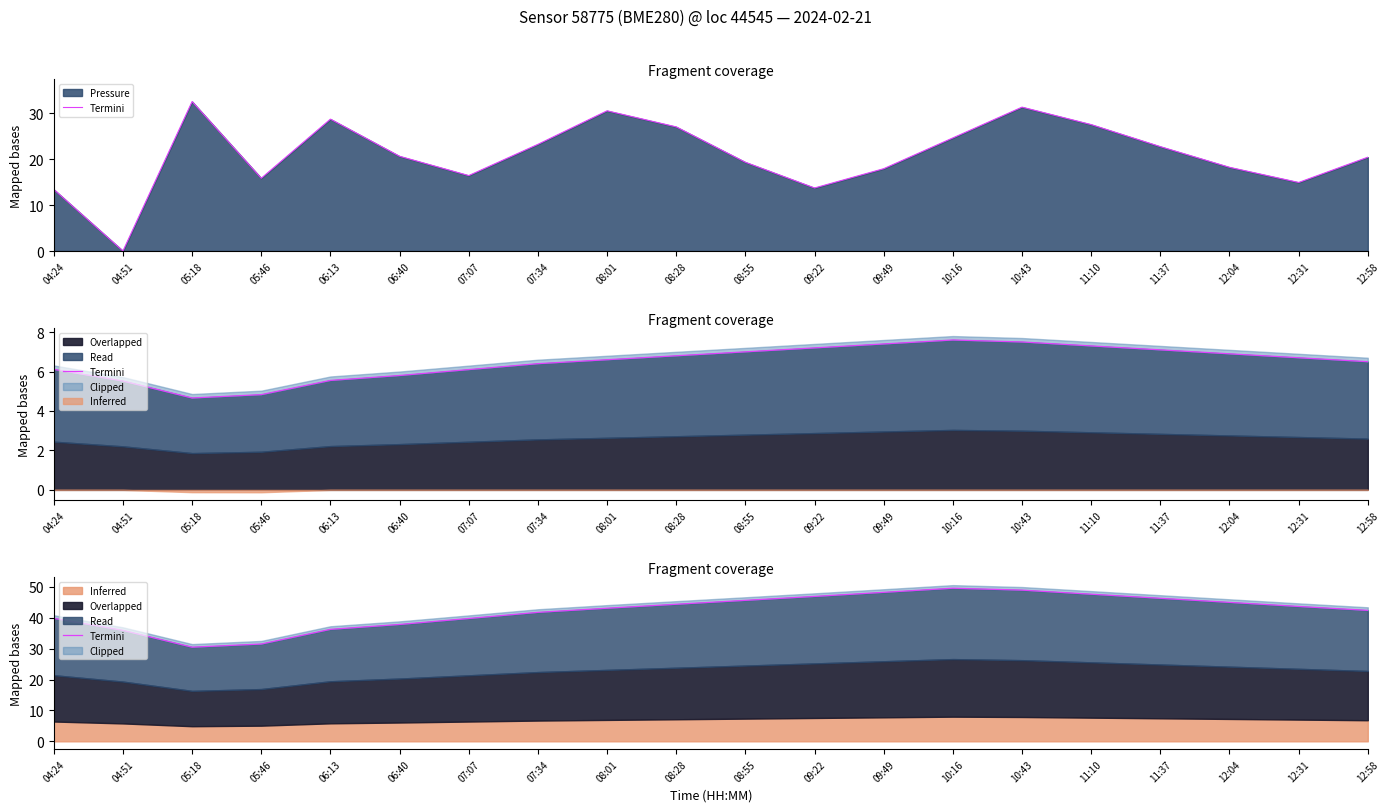

What position from the right is 09:22?

9